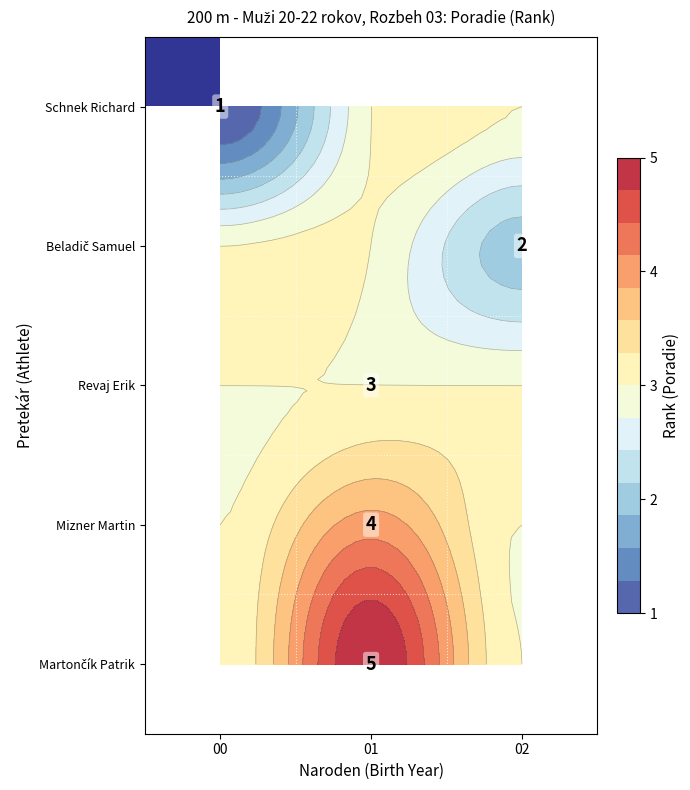

Is the value of Schnek Richard at 02 greater than the value of Revaj Erik at 01?

No